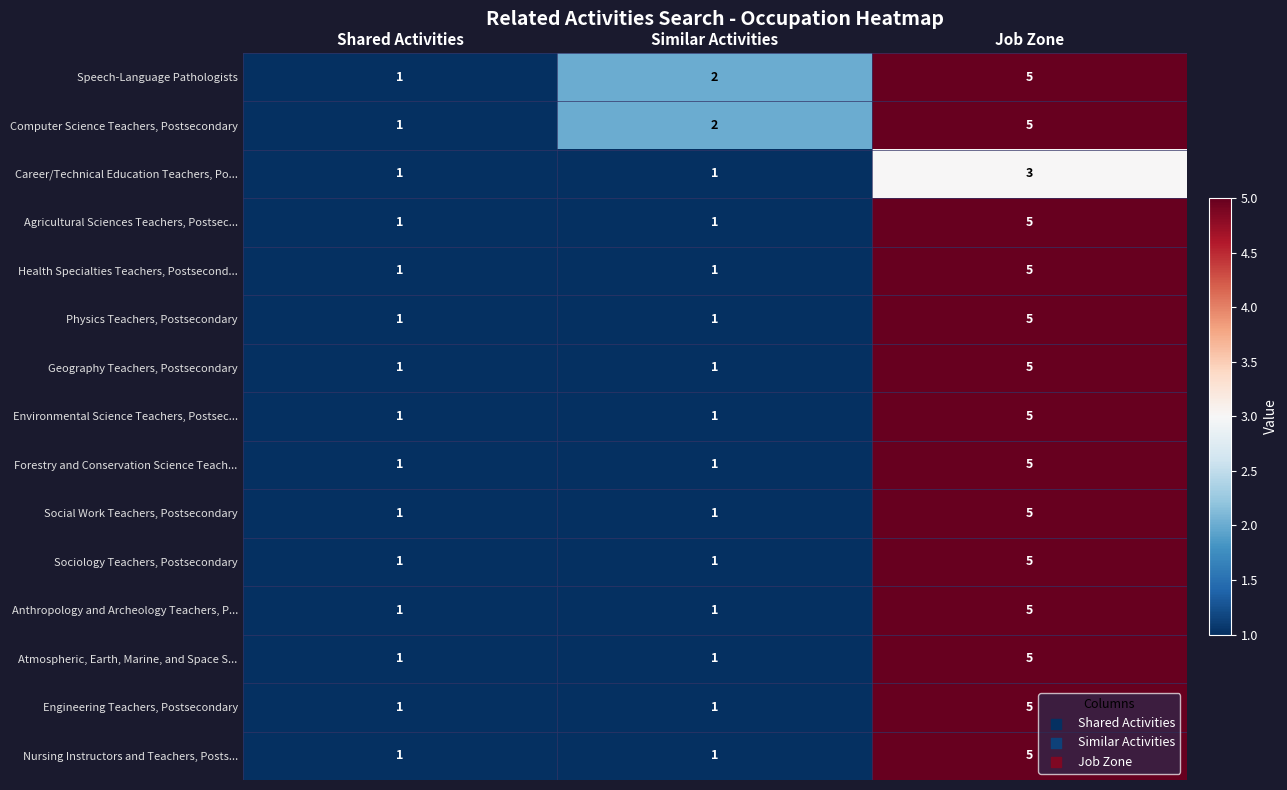

What is the difference between the maximum and minimum values in the Engineering Teachers, Postsecondary series?

4